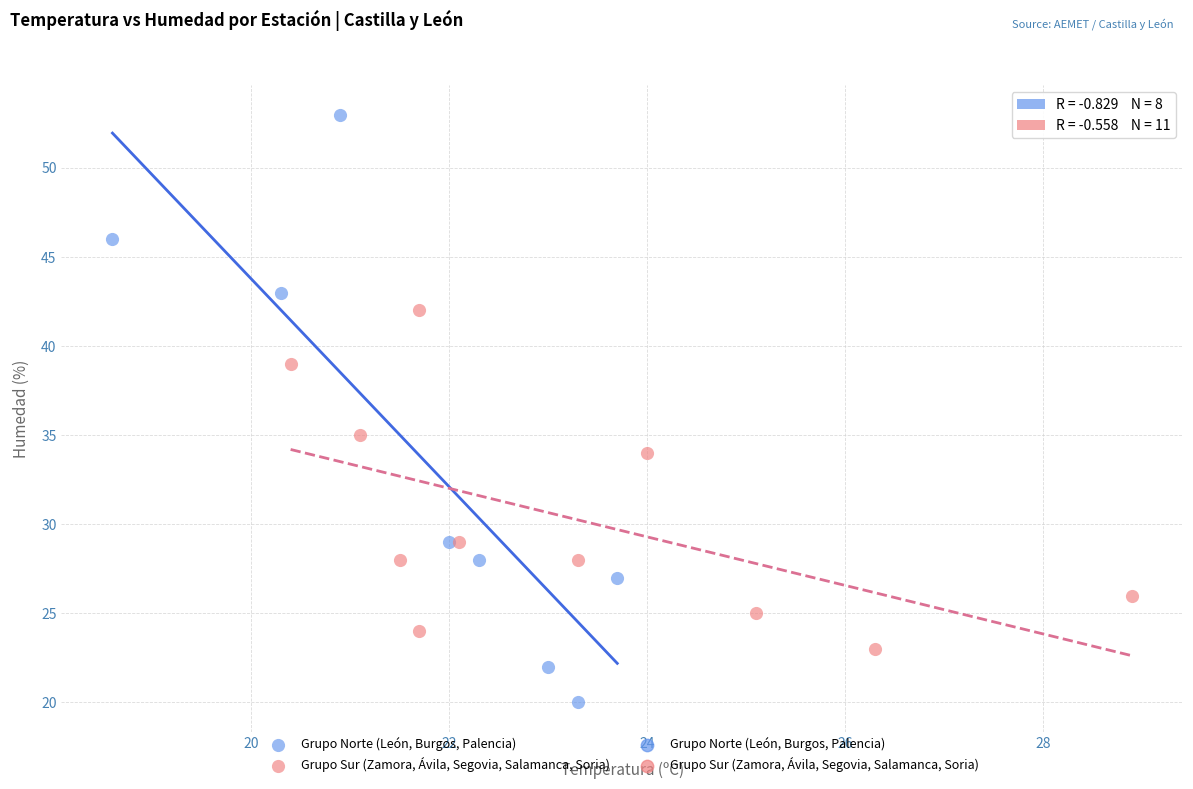

Which series reaches the maximum Y coordinate?

Grupo Norte (León, Burgos, Palencia)